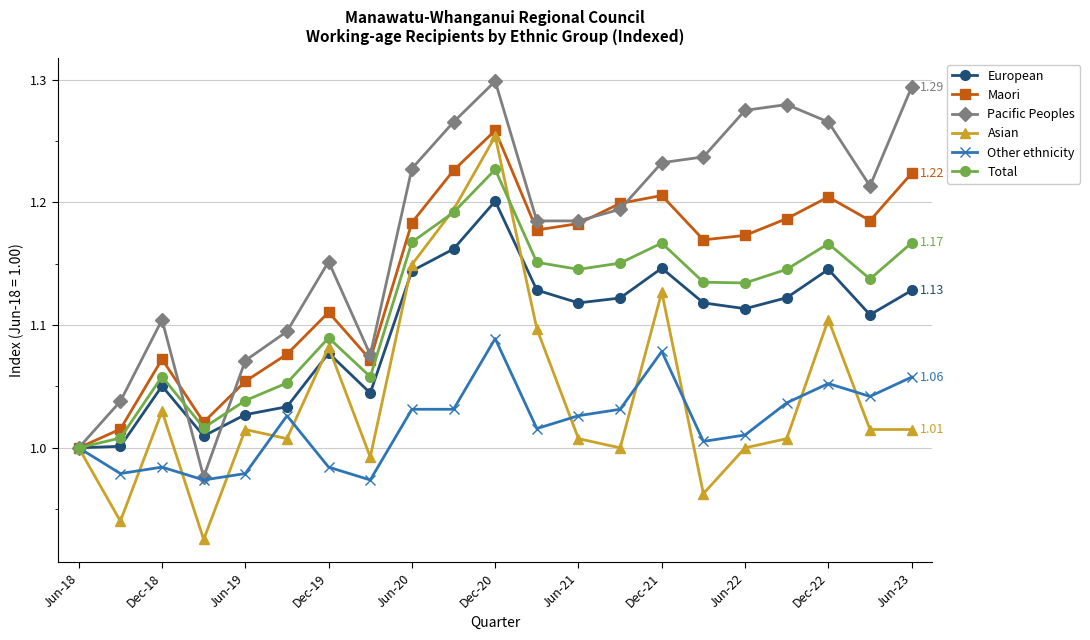

Is this an area chart (filled region under the line)?

No